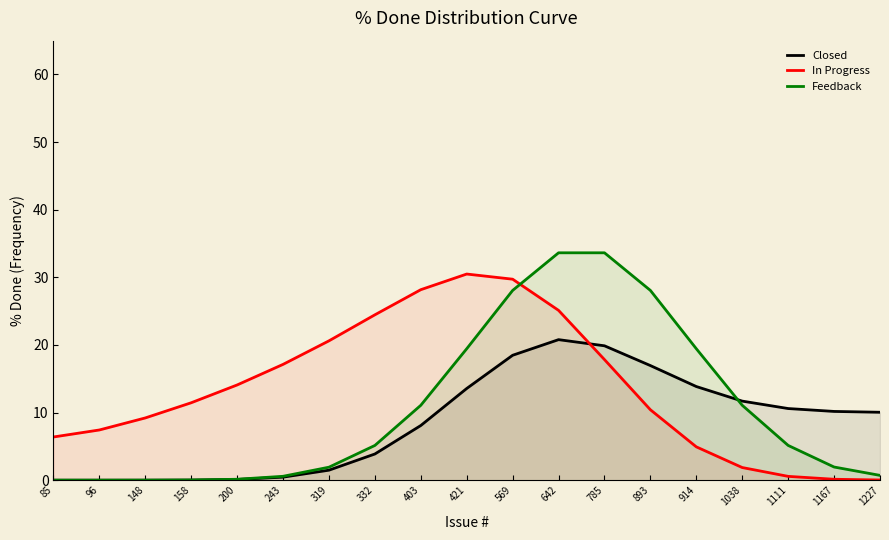

What is the difference between the highest and lowest values at 243?

16.7